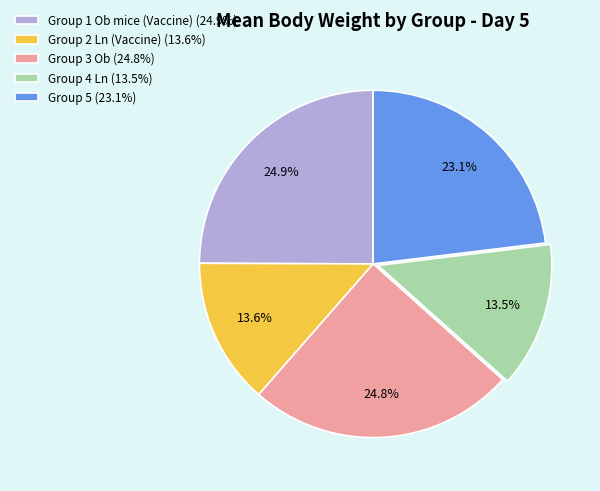

Does any single category account for the majority?

No